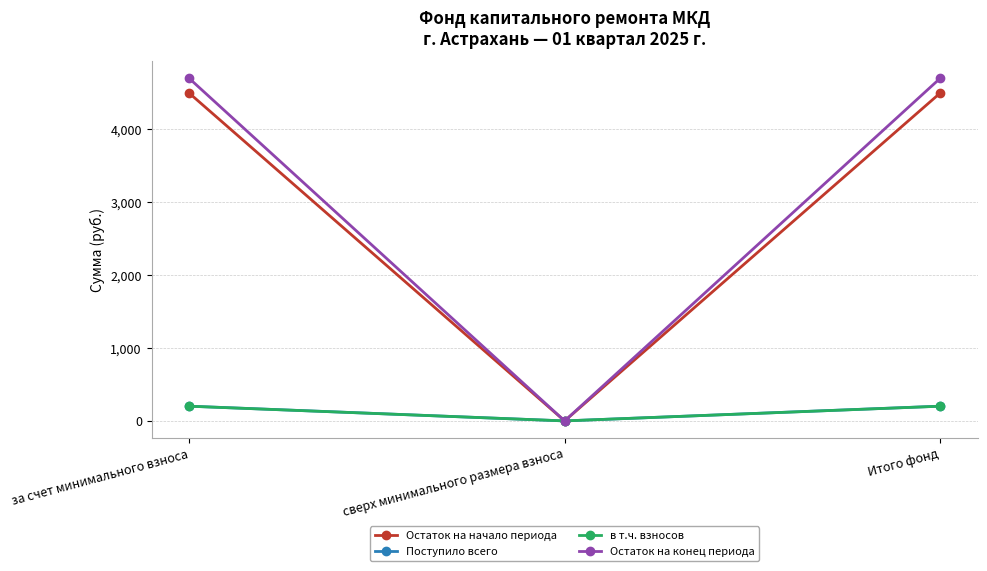

What are all the series names shown in the legend?

Остаток на начало периода, Поступило всего, в т.ч. взносов, Остаток на конец периода